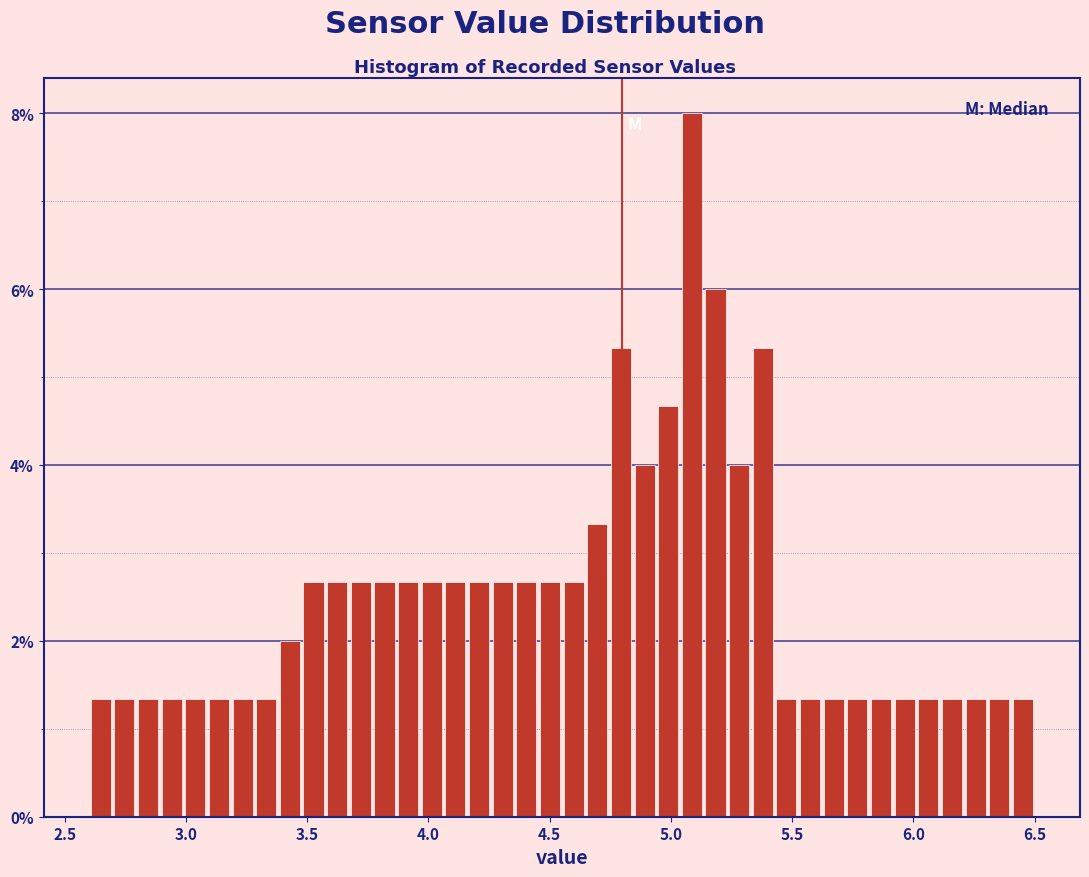

Around what value on the x-axis is the tallest bar? Give the approximate position of its centre, as read against the axis.

5.10